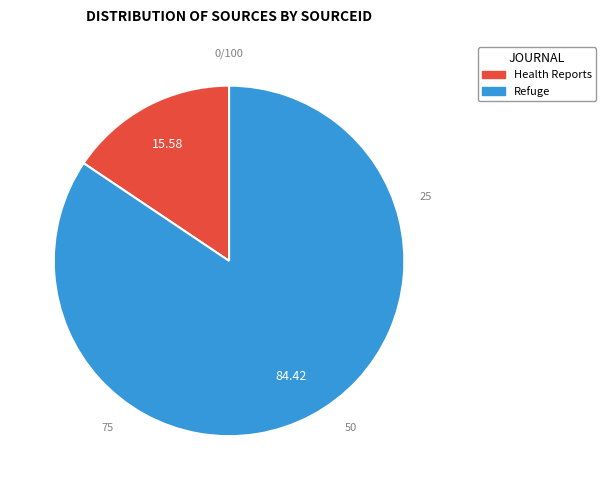

Rank the categories by value from lowest to highest.

Health Reports, Refuge